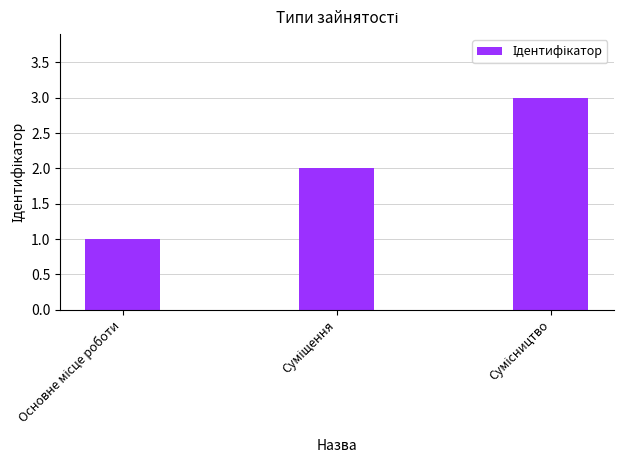

What is the maximum value shown in the chart?

3